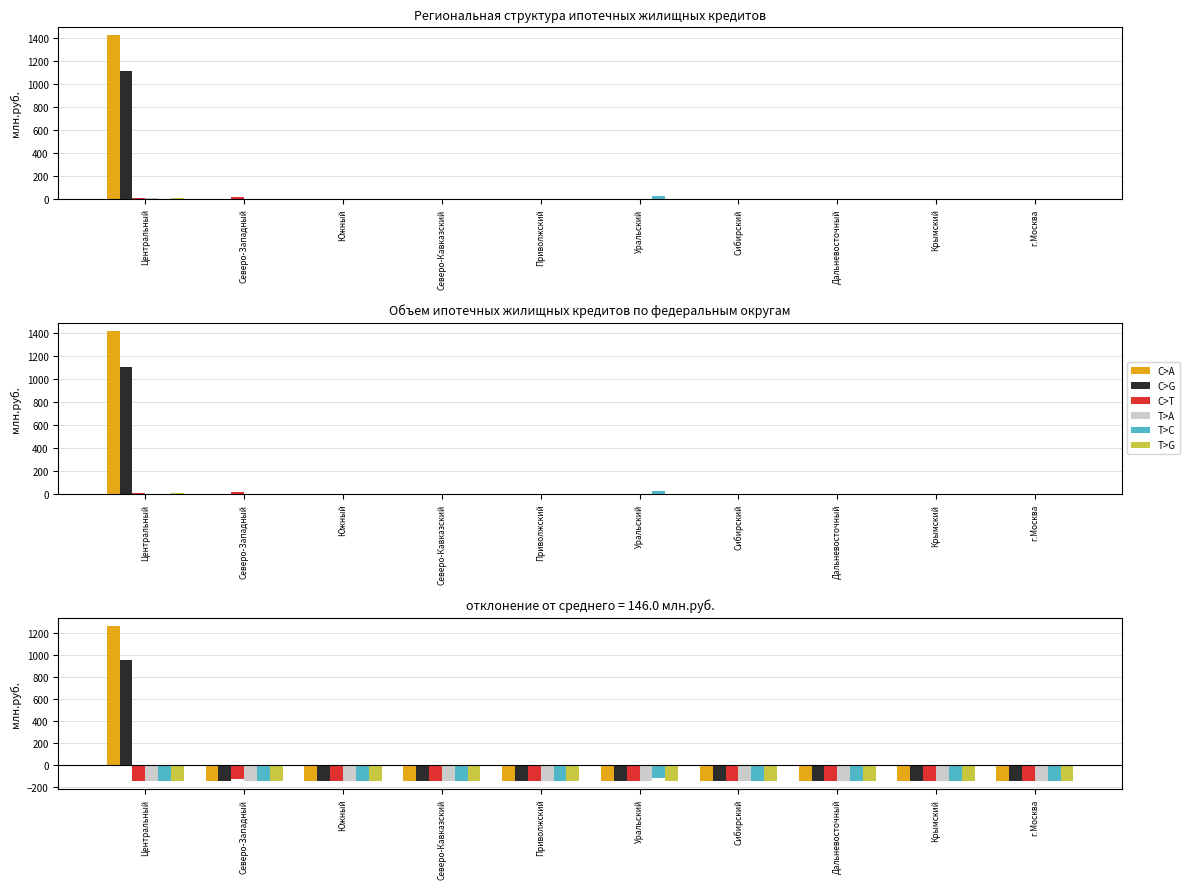

At which label is T>A closest to -145?

Центральный